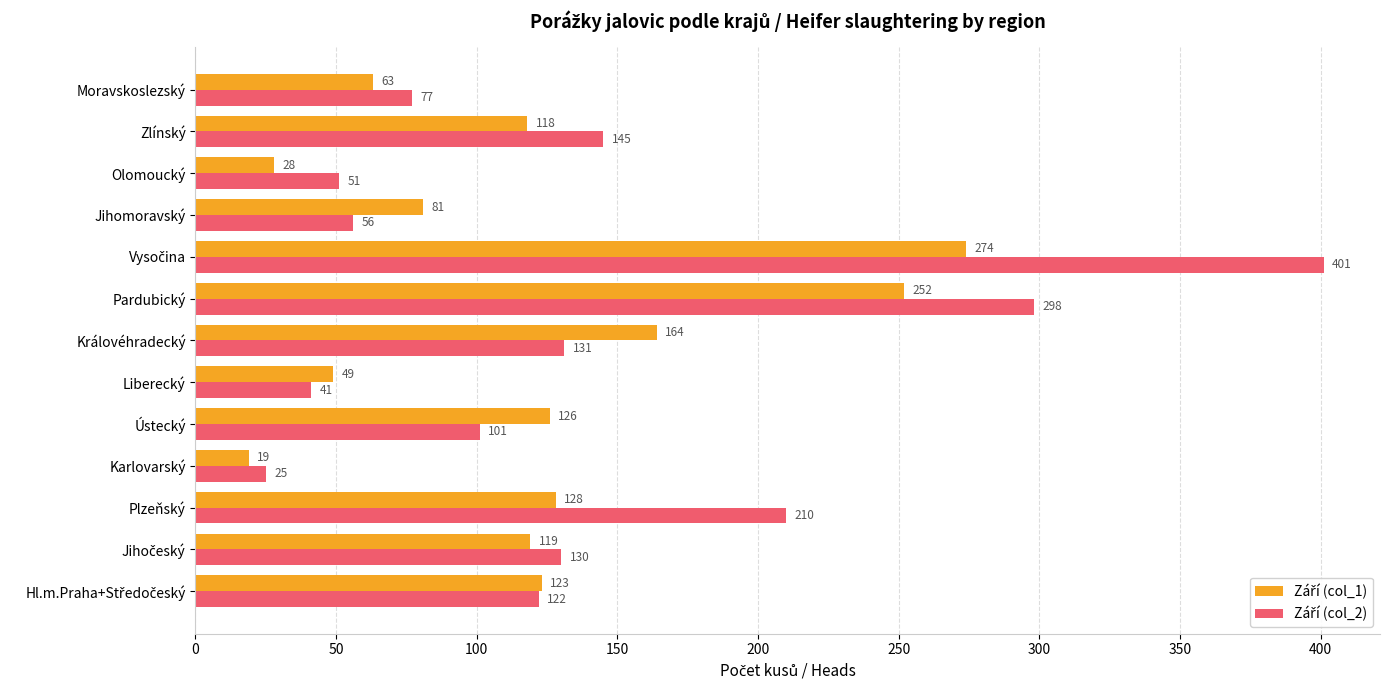

What is the total value across all series at Olomoucký?

79